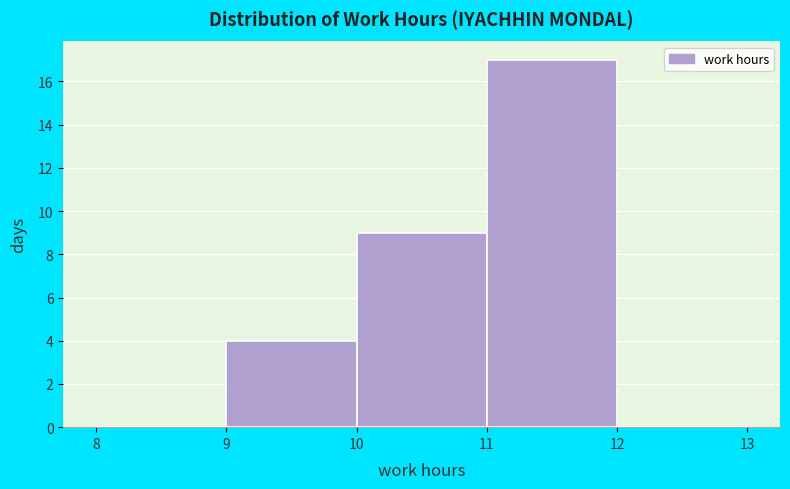

Reading left to right, transcribe this chart: for each bar, give the range it covers on the x-axis and its height. The values are not printed on the chart, so give them approximately, as read against the axis.

8 to 9: 0
9 to 10: 4
10 to 11: 9
11 to 12: 17
12 to 13: 0